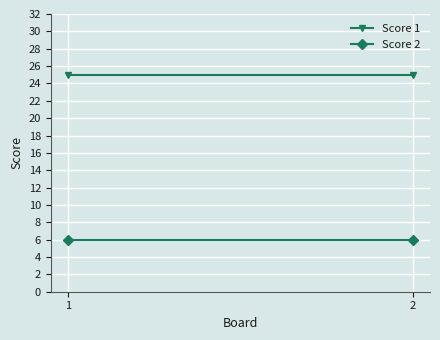

Reading right to left, list all the values displayed in this chart.

Score 1: 2=25	1=25
Score 2: 2=6	1=6